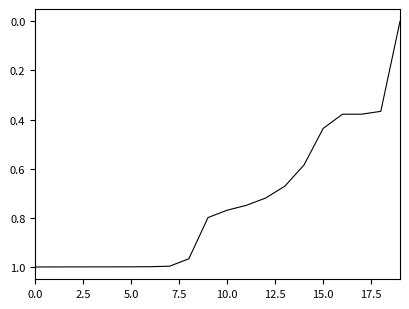

How many lines are shown in the chart?

1